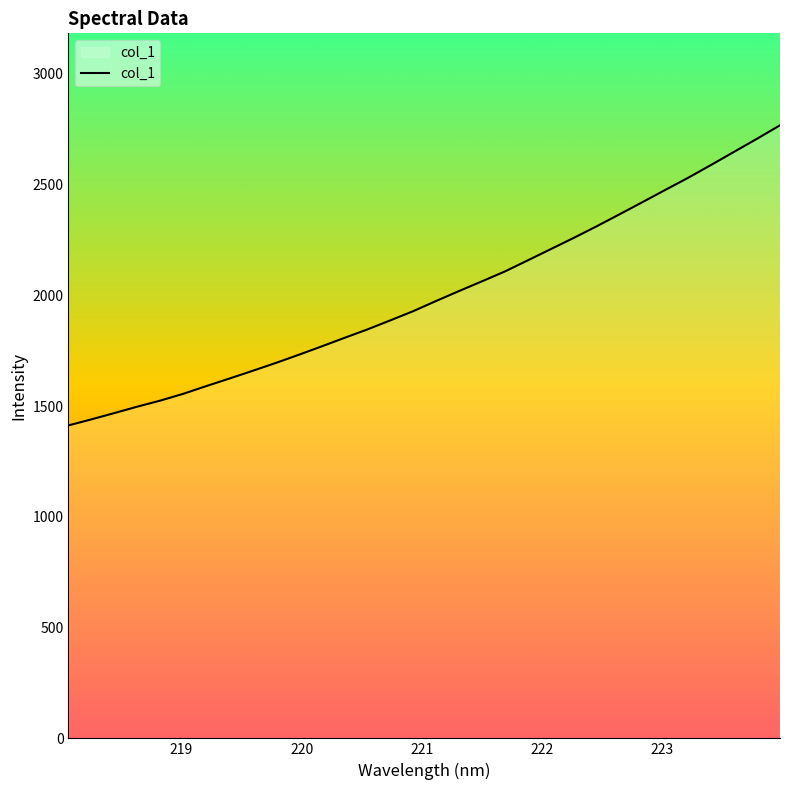

What is the smallest value displayed?

1413.0